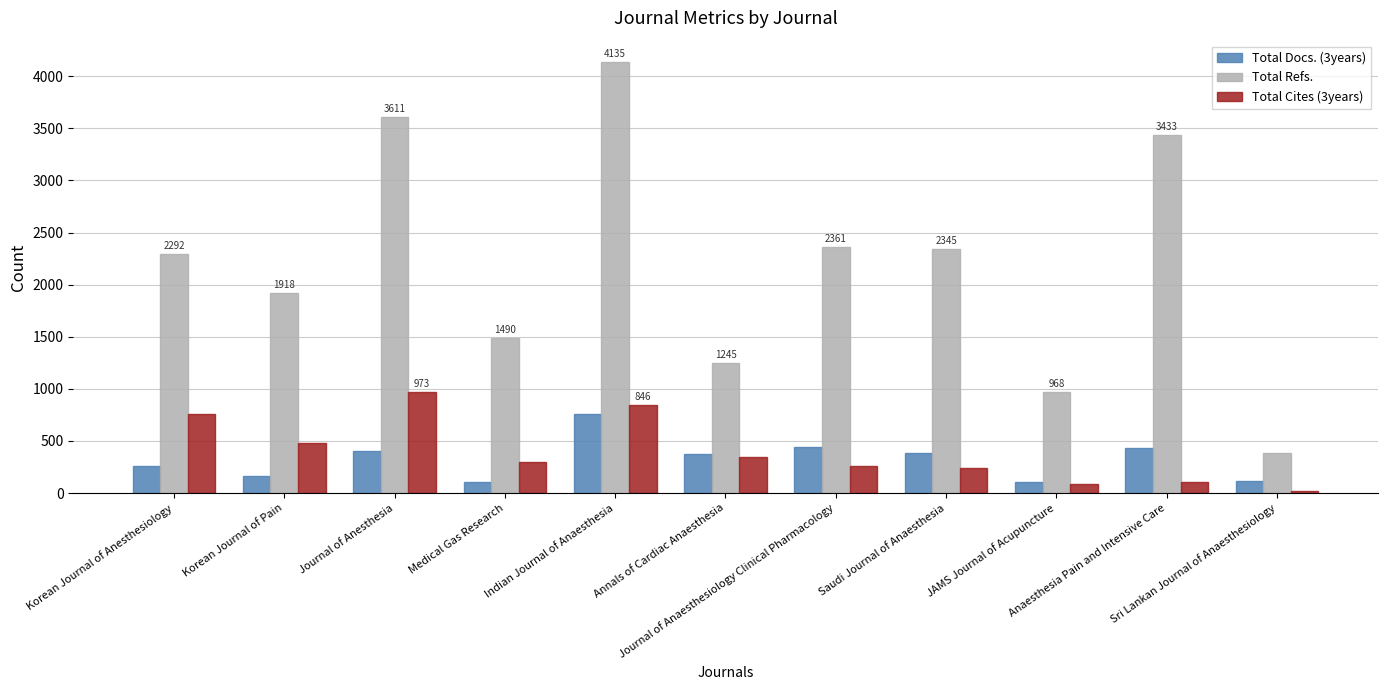

Between Korean Journal of Anesthesiology and Journal of Anesthesia, which series saw the biggest shift?

Total Refs.